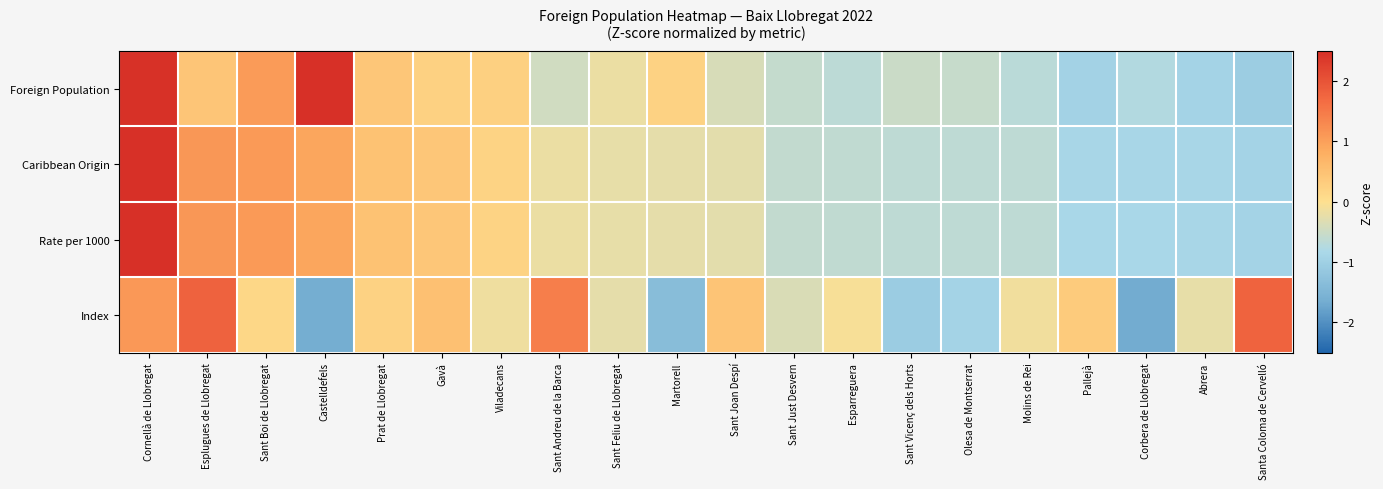

At Sant Joan Despí, list the series in order from smallest to largest.

Foreign Population, Rate per 1000, Caribbean Origin, Index